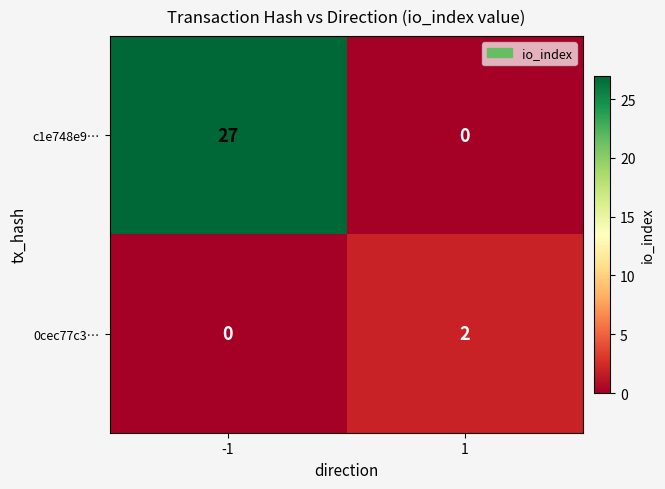

The c1e748e9… series shows -11 at 1. True or false?

False